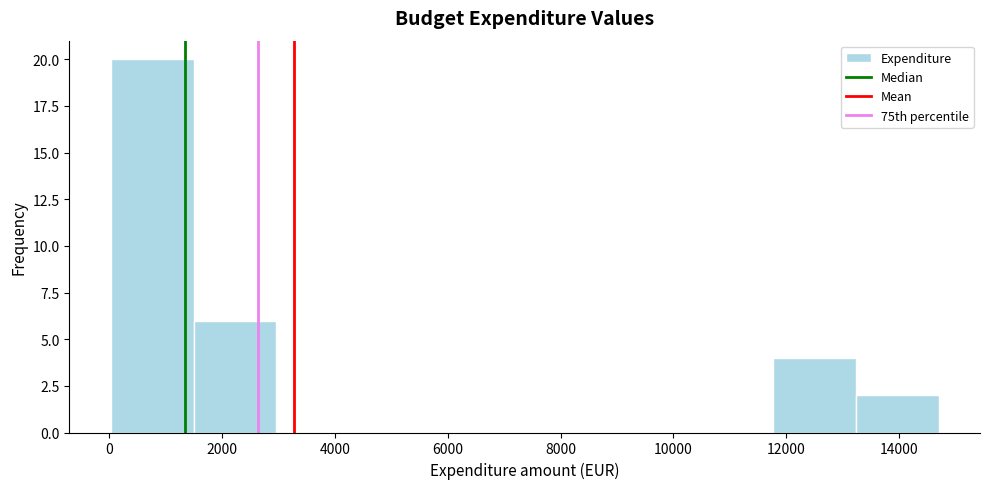

Over which range of the x-axis is the bar tallest?

0 to 1400